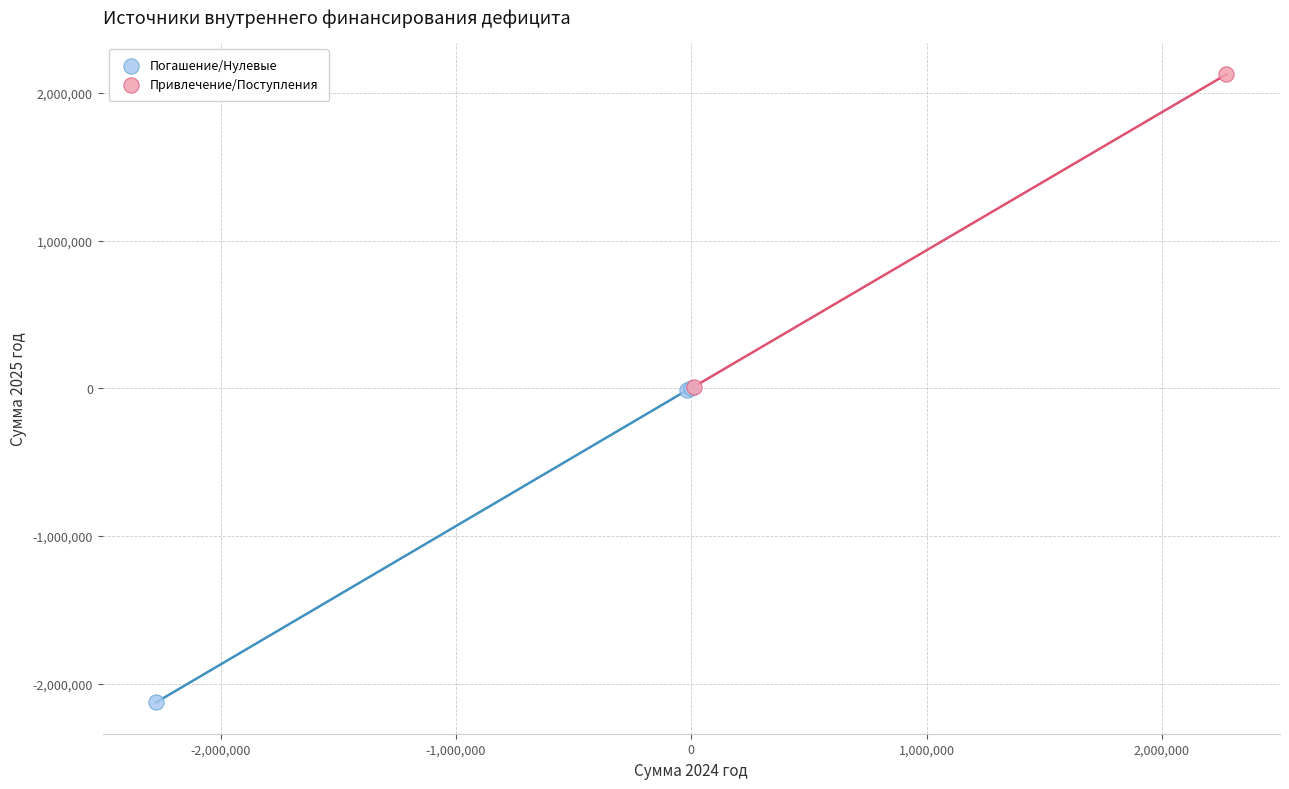

What are all the series names shown in the legend?

Погашение/Нулевые, Привлечение/Поступления